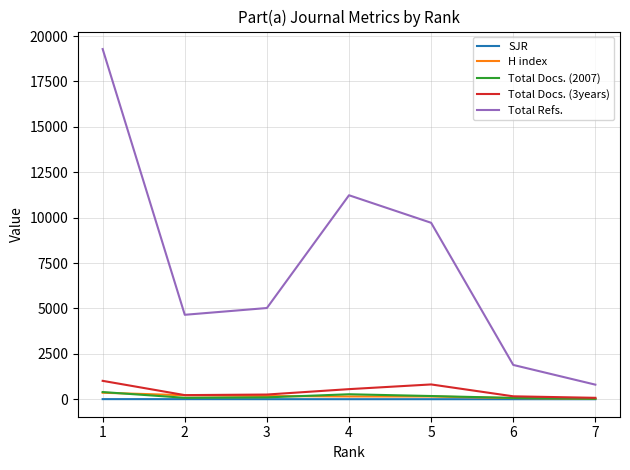

Which series has the largest range (max minus min)?

Total Refs.